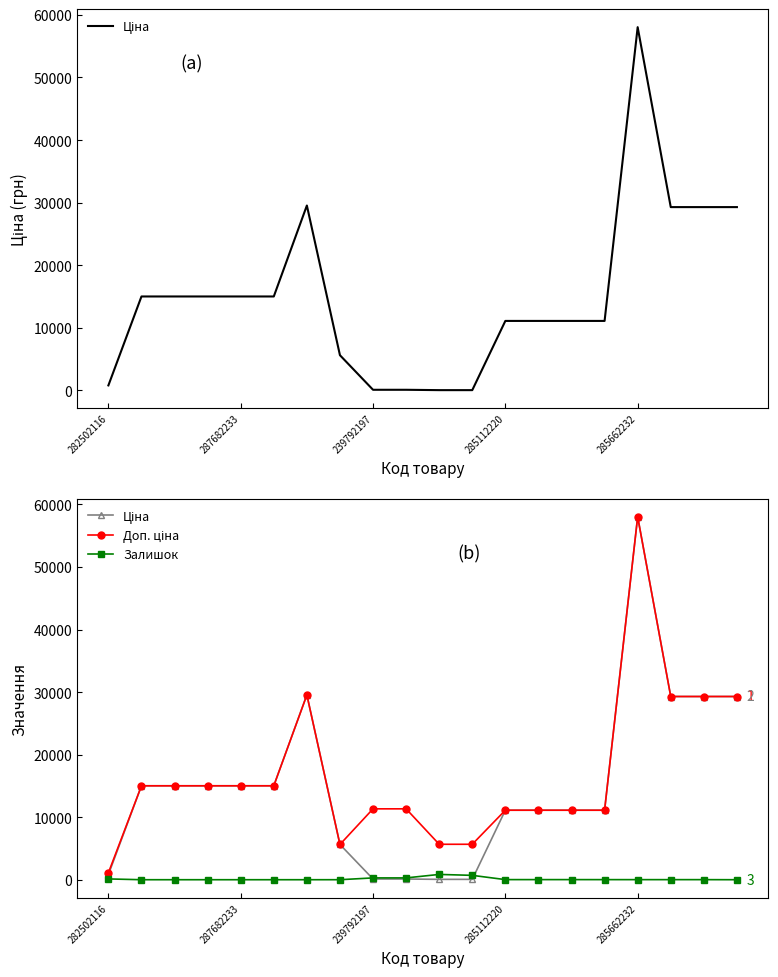

How many categories are shown in the chart?

20